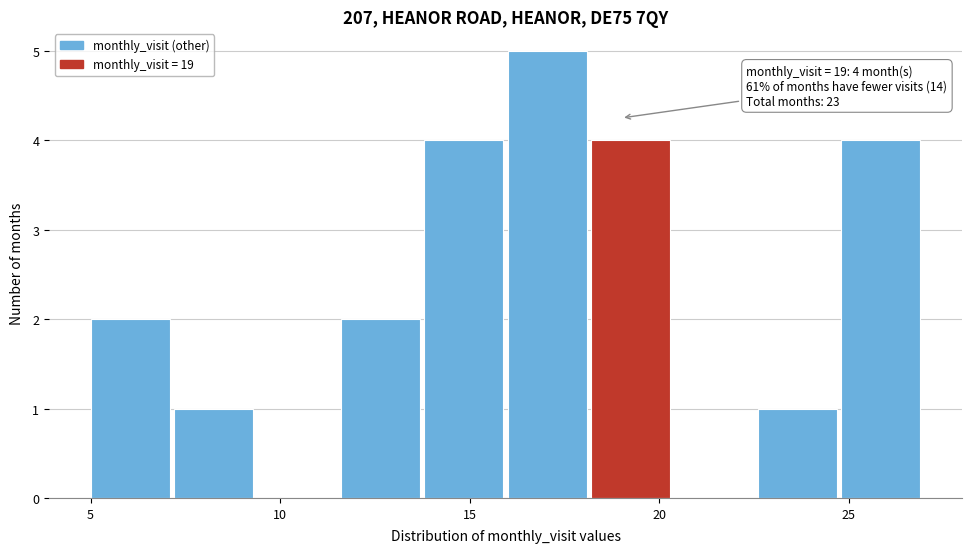

Over which range of the x-axis is the bar tallest?

16.0 to 18.2